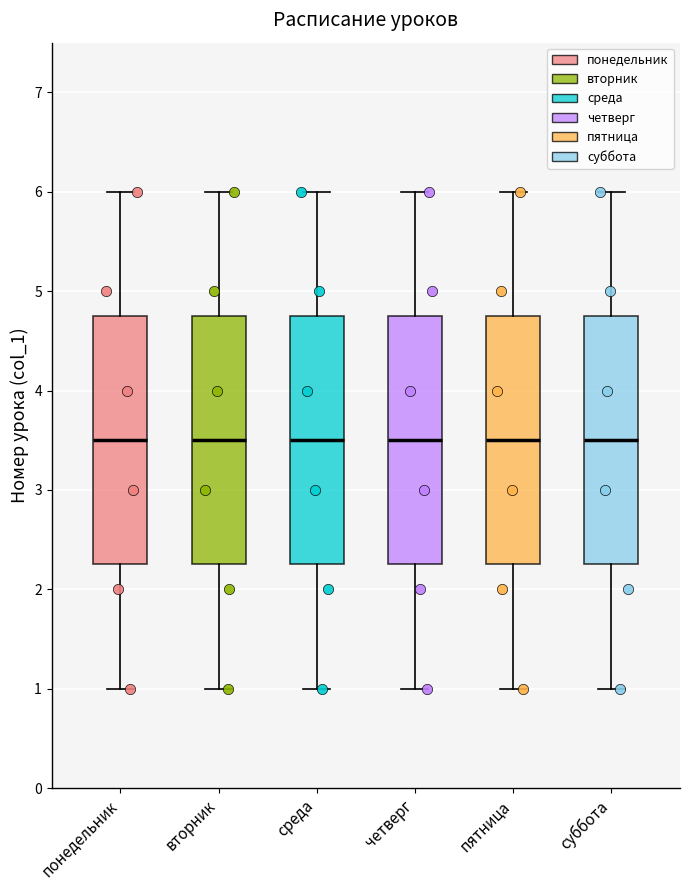

Reading left to right, transcribe this box plot: for each box, give where its median line is, the range the box spans, and where its two whiskers end, as read against the y-axis. The values are not printed on the chart, so give them approximately, as read against the axis.

понедельник: median 3.5, box 2.3 to 4.8, whiskers 1.0 to 6.0
вторник: median 3.5, box 2.3 to 4.8, whiskers 1.0 to 6.0
среда: median 3.5, box 2.3 to 4.8, whiskers 1.0 to 6.0
четверг: median 3.5, box 2.3 to 4.8, whiskers 1.0 to 6.0
пятница: median 3.5, box 2.3 to 4.8, whiskers 1.0 to 6.0
суббота: median 3.5, box 2.3 to 4.8, whiskers 1.0 to 6.0